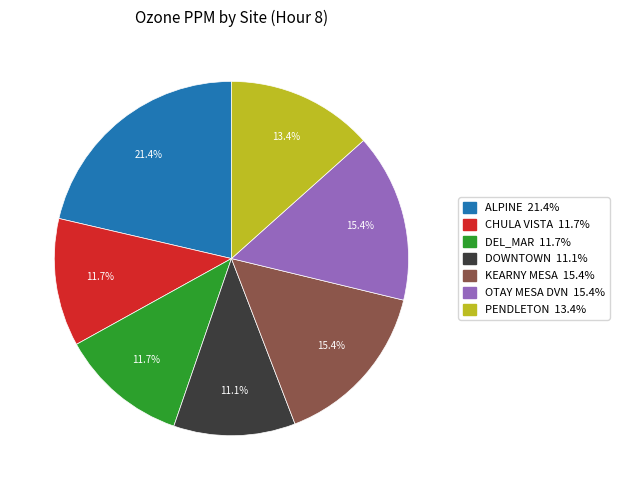

Combined, do OTAY MESA DVN and DEL_MAR account for over 50%?

No